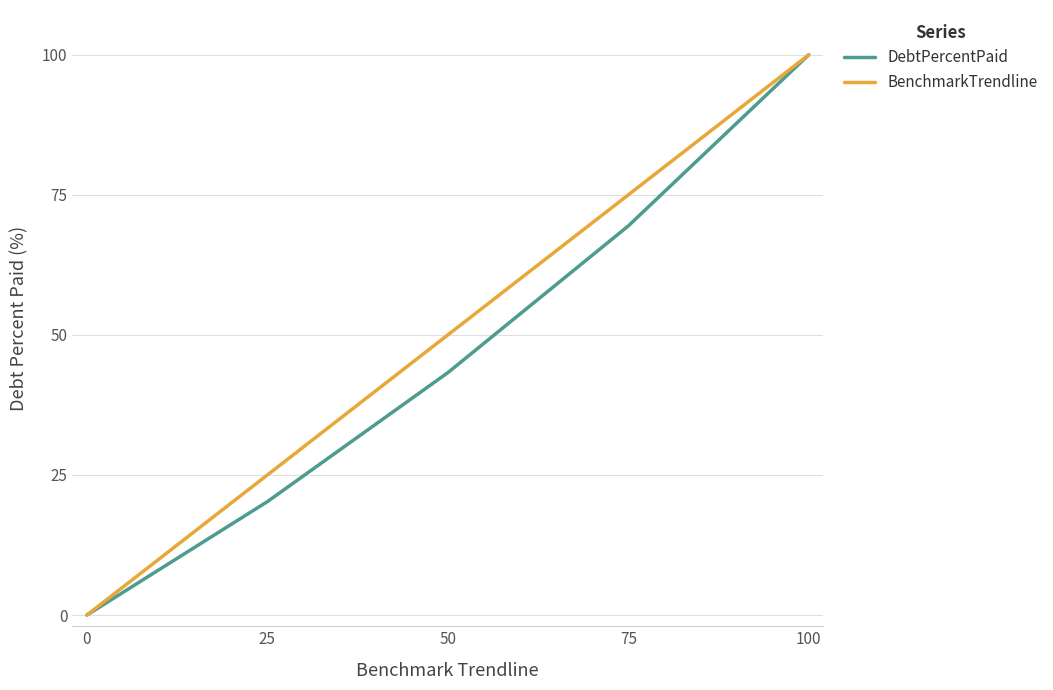

How many values in the DebtPercentPaid series are below 43?

2